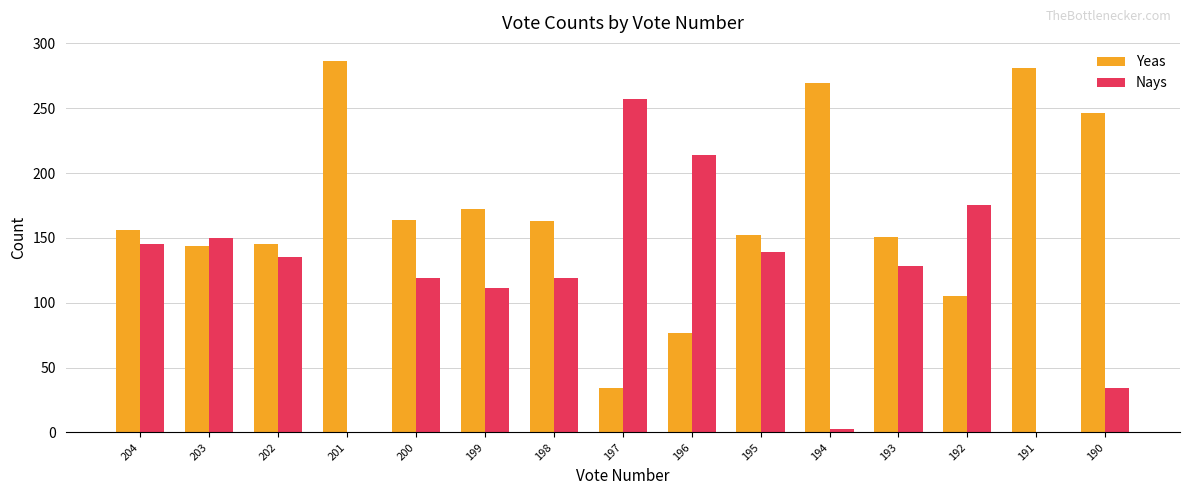

Which label corresponds to the largest value in the chart?

201